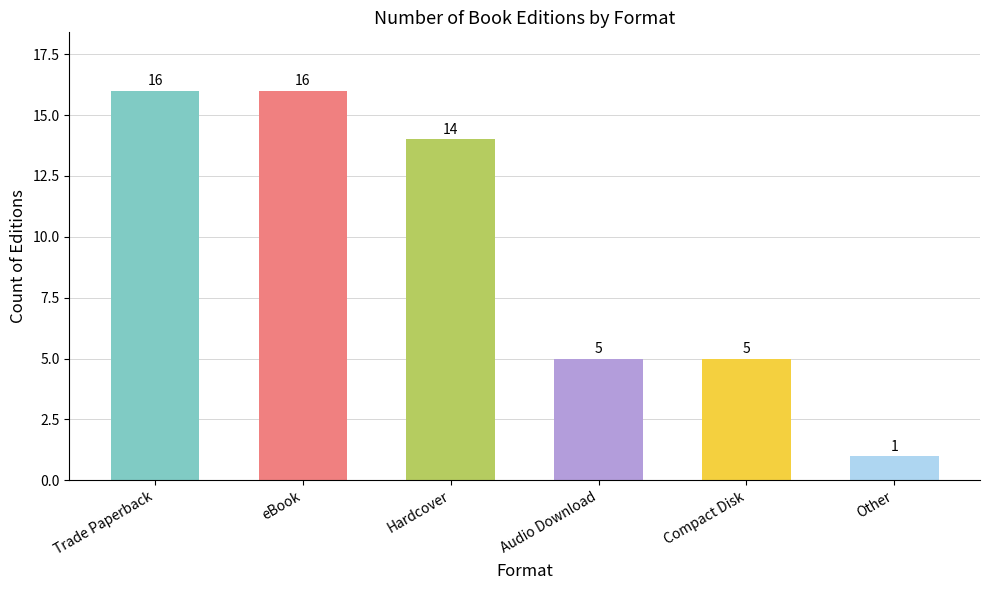

Count the number of categories in the chart.

6